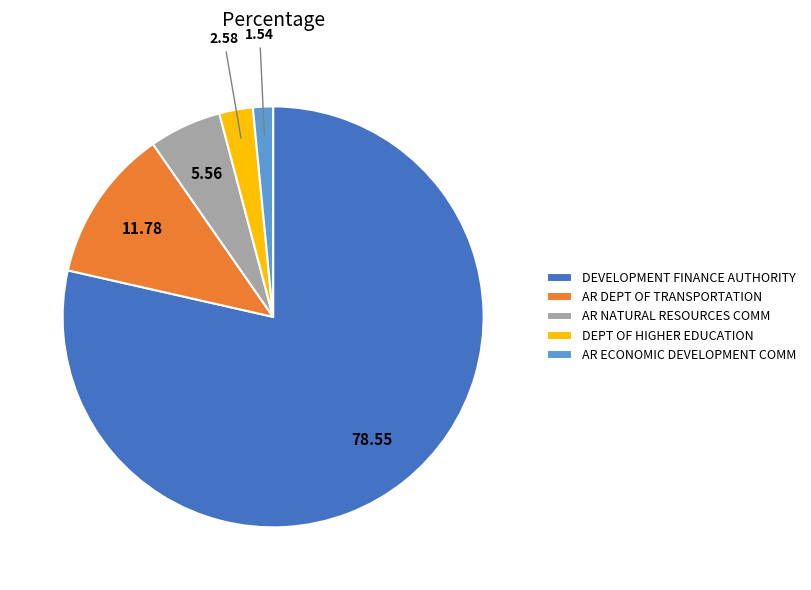

Rank the categories by value from highest to lowest.

DEVELOPMENT FINANCE AUTHORITY, AR DEPT OF TRANSPORTATION, AR NATURAL RESOURCES COMM, DEPT OF HIGHER EDUCATION, AR ECONOMIC DEVELOPMENT COMM